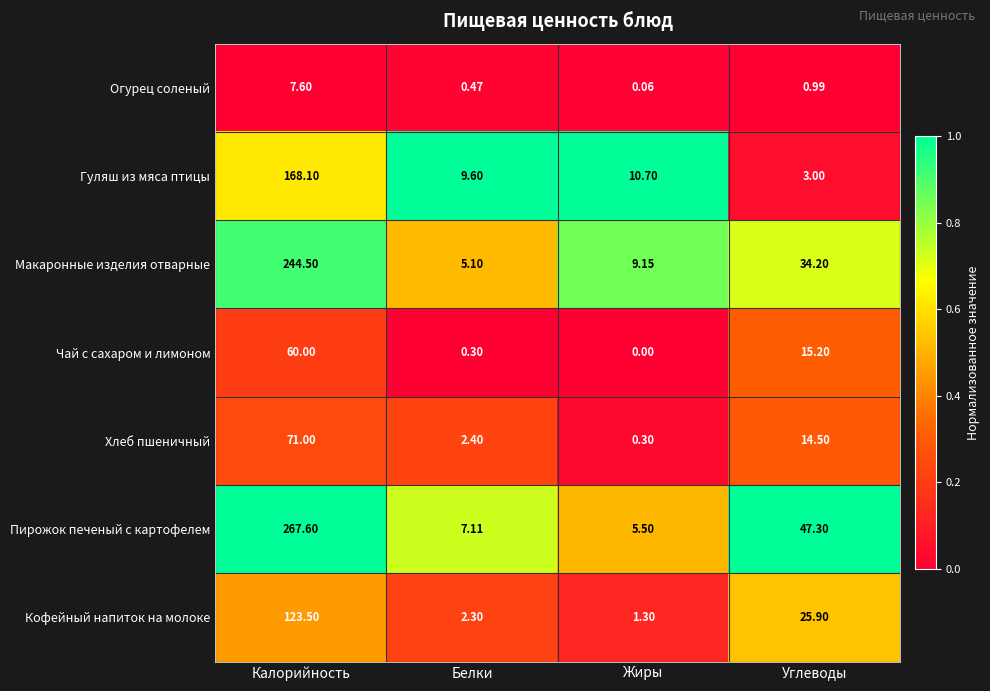

Rank the series at Углеводы from highest to lowest value.

Пирожок печеный с картофелем, Макаронные изделия отварные, Кофейный напиток на молоке, Чай с сахаром и лимоном, Хлеб пшеничный, Гуляш из мяса птицы, Огурец соленый